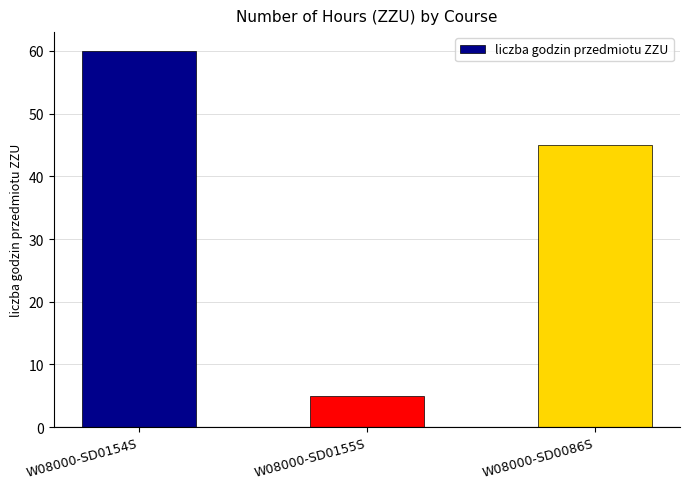

How many bars are there in total?

3